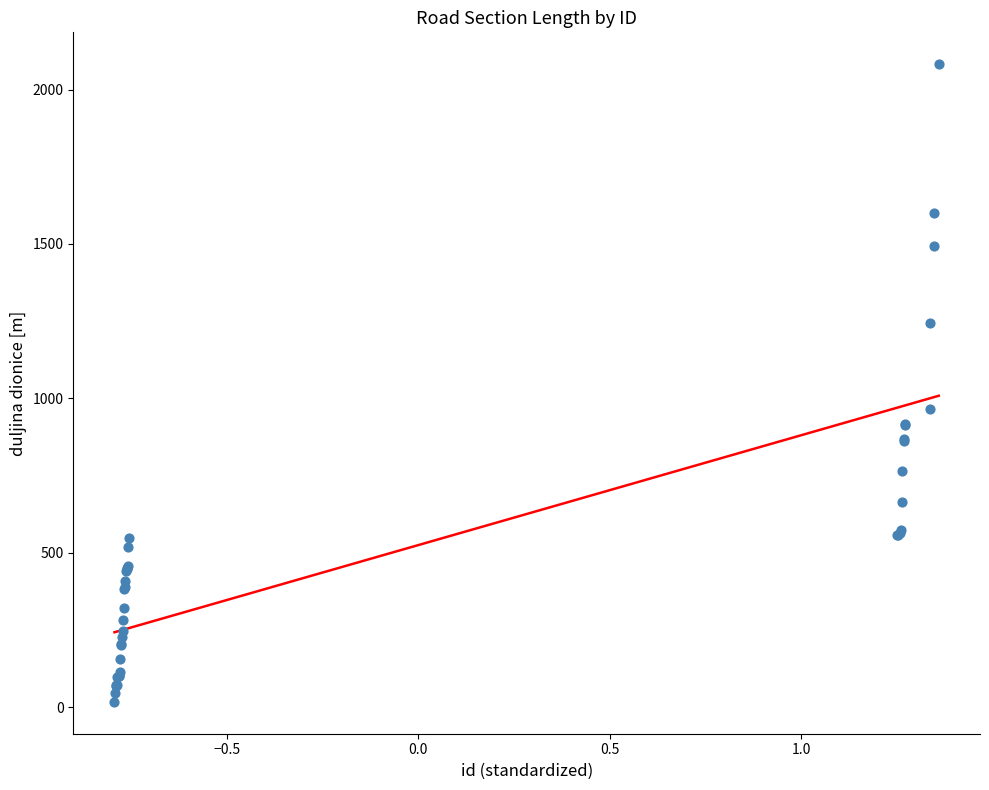

What Y value in the scatter plot is closest to 1049?

966